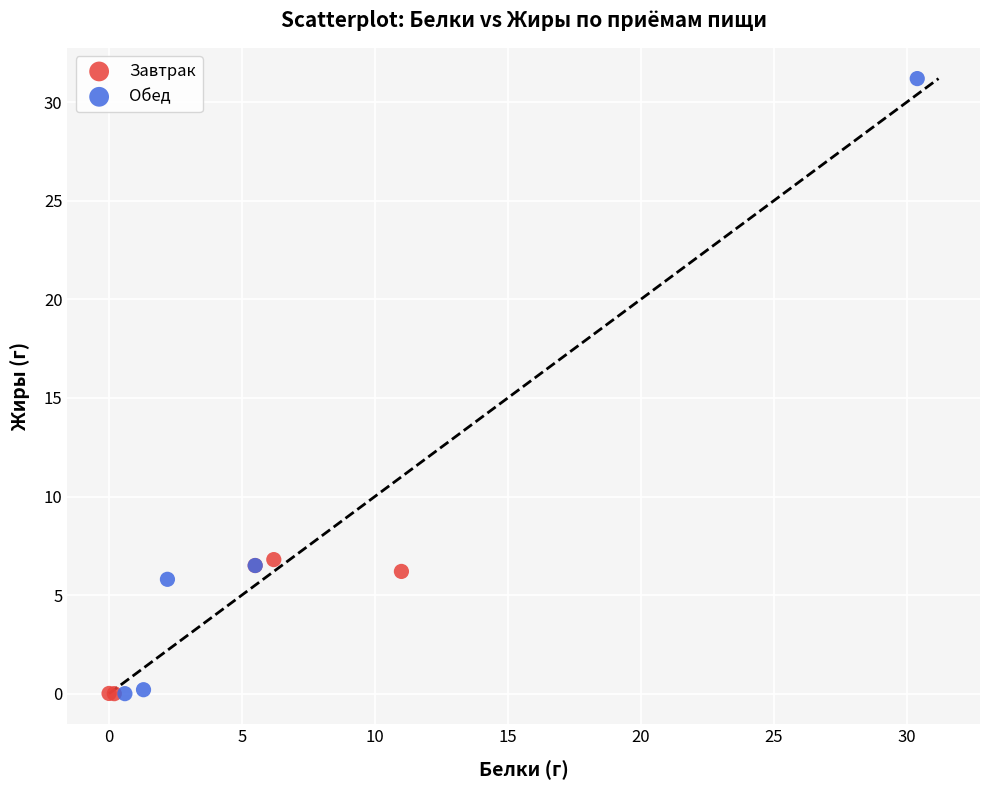

What are all the series names shown in the legend?

Завтрак, Обед